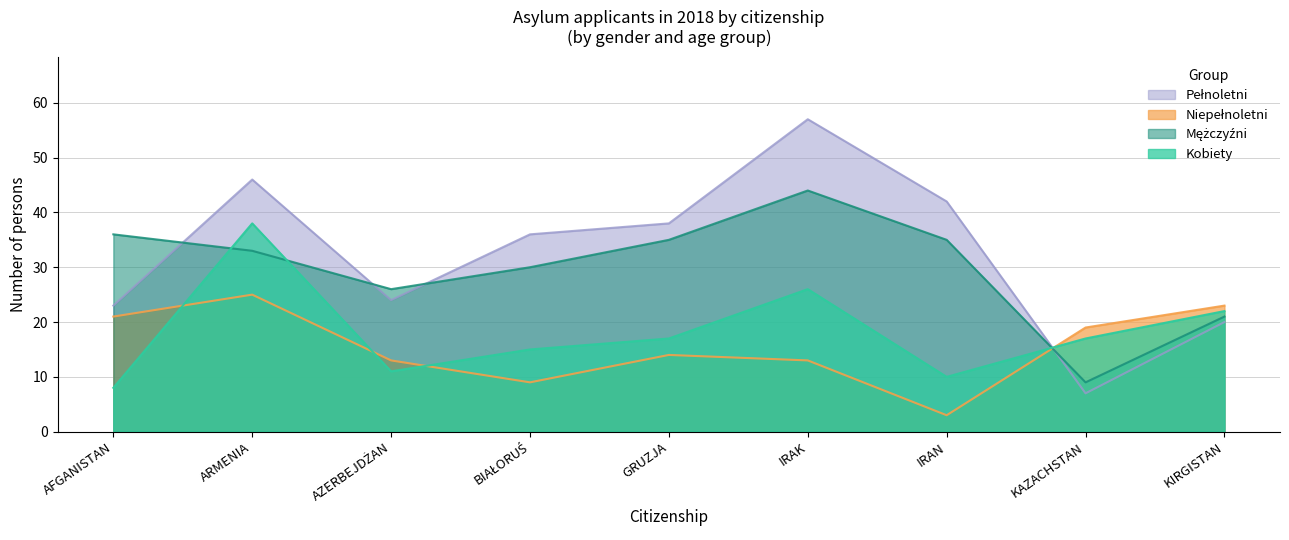

The Kobiety series shows 18 at IRAK. True or false?

False